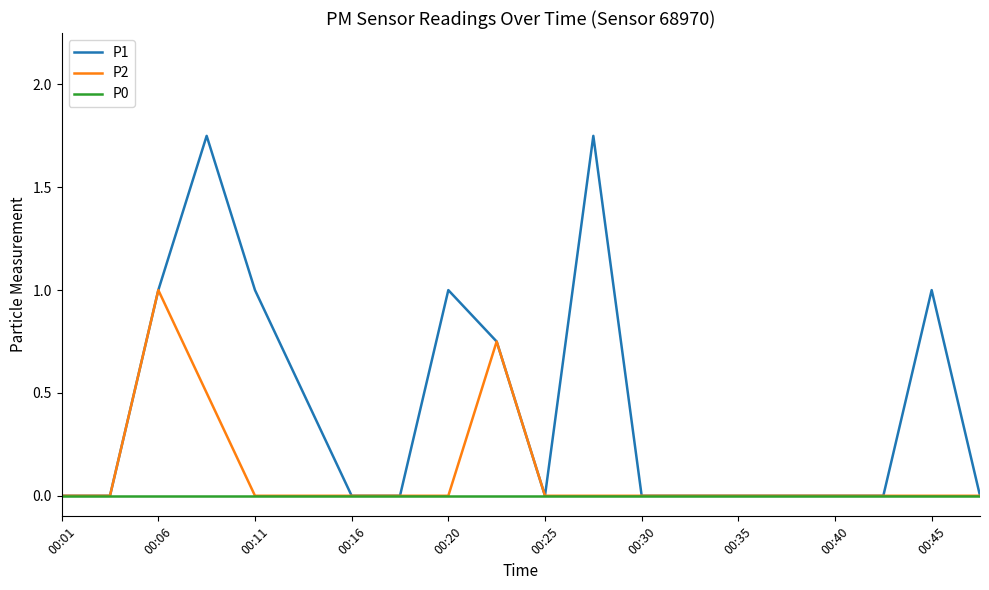

Which series has the largest total across all categories?

P1